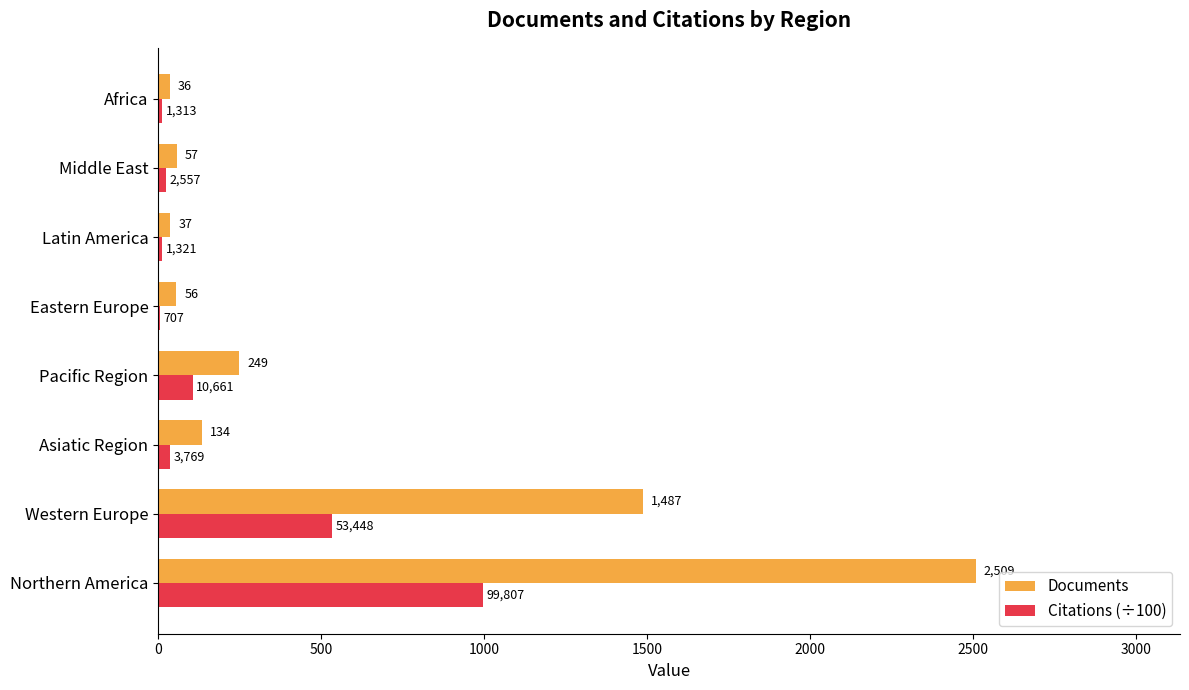

What is the sum of all Documents values?

4565.0